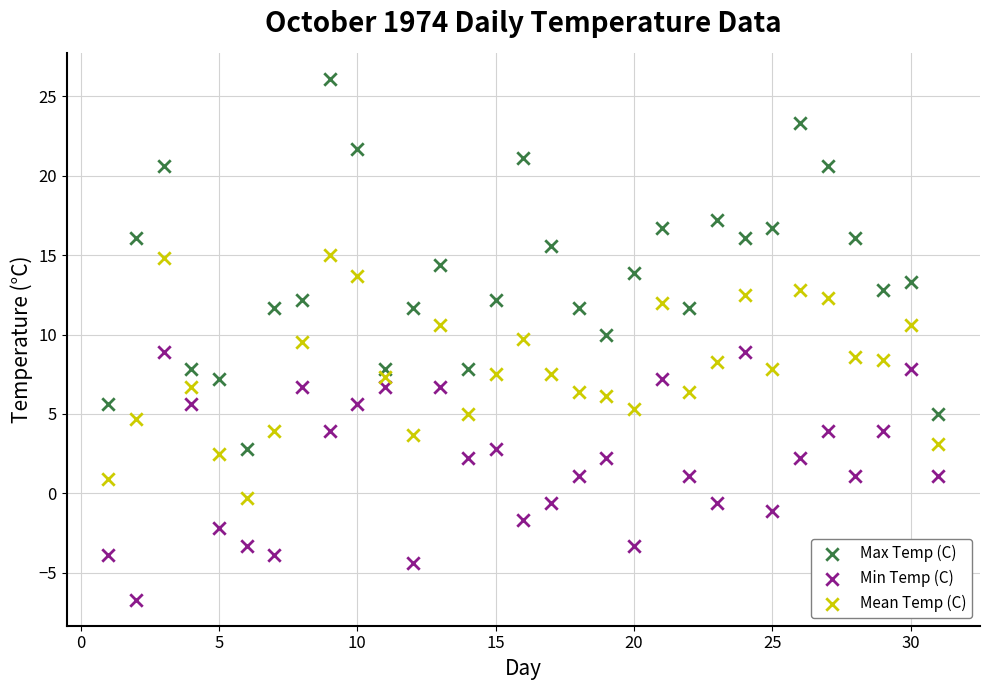

What are all the series names shown in the legend?

Max Temp (C), Min Temp (C), Mean Temp (C)